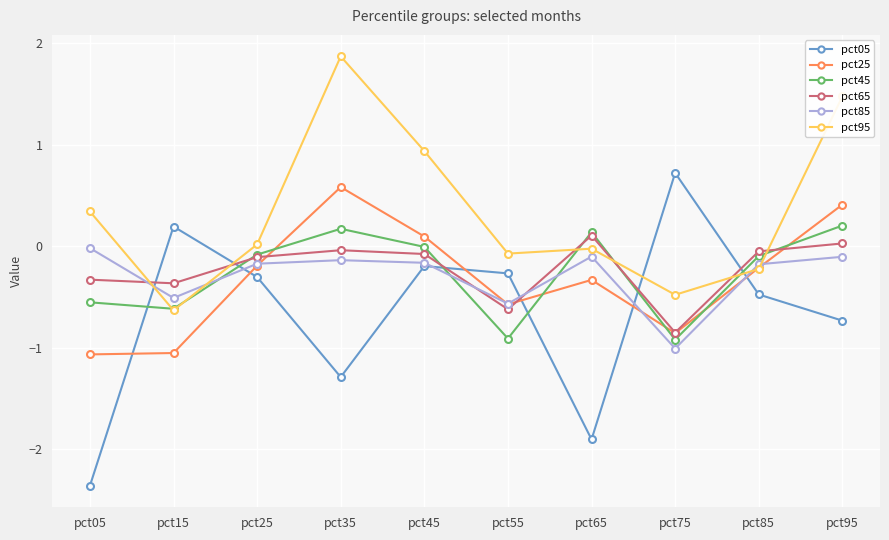

What is the value of the pct85 point at the 8th from the left?

-1.0